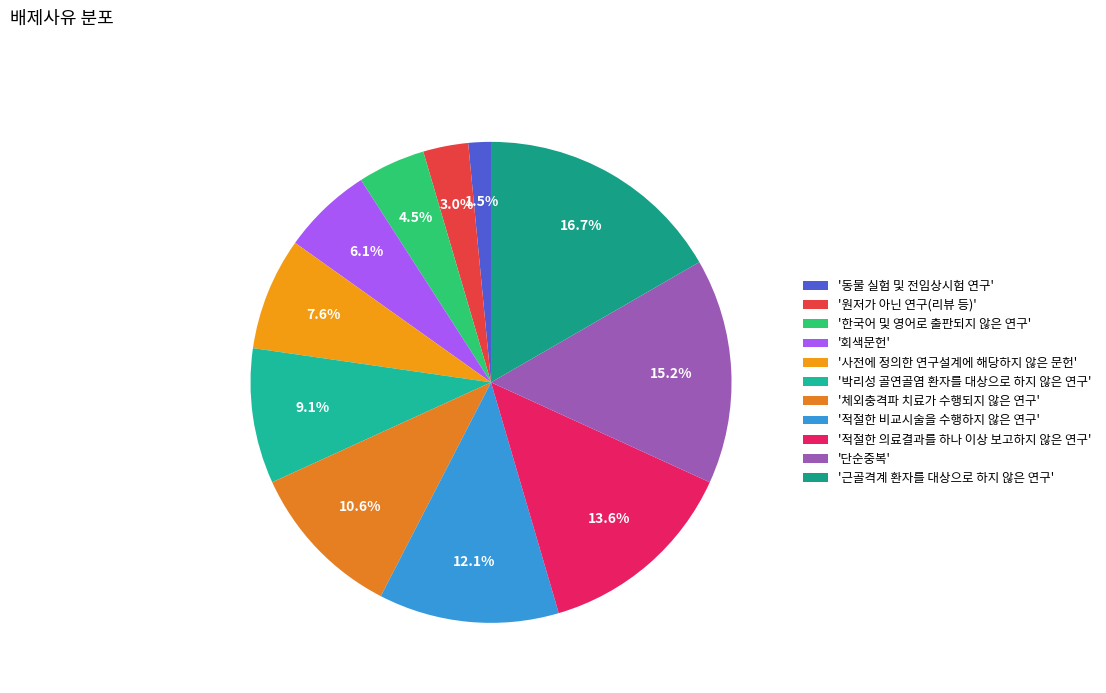

How many segments does this pie chart have?

11